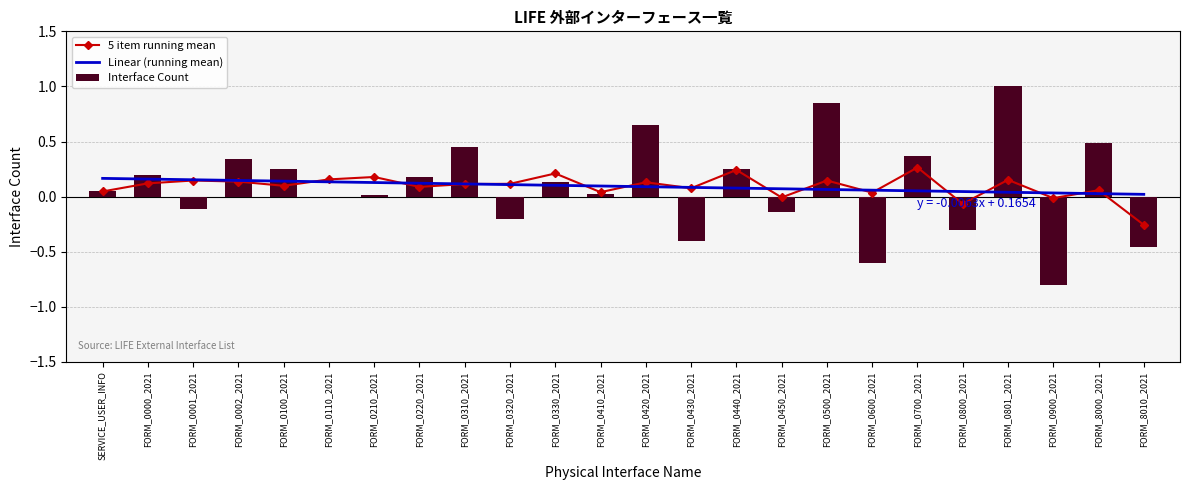

At which category does the chart reach its minimum across all series?

FORM_0900_2021